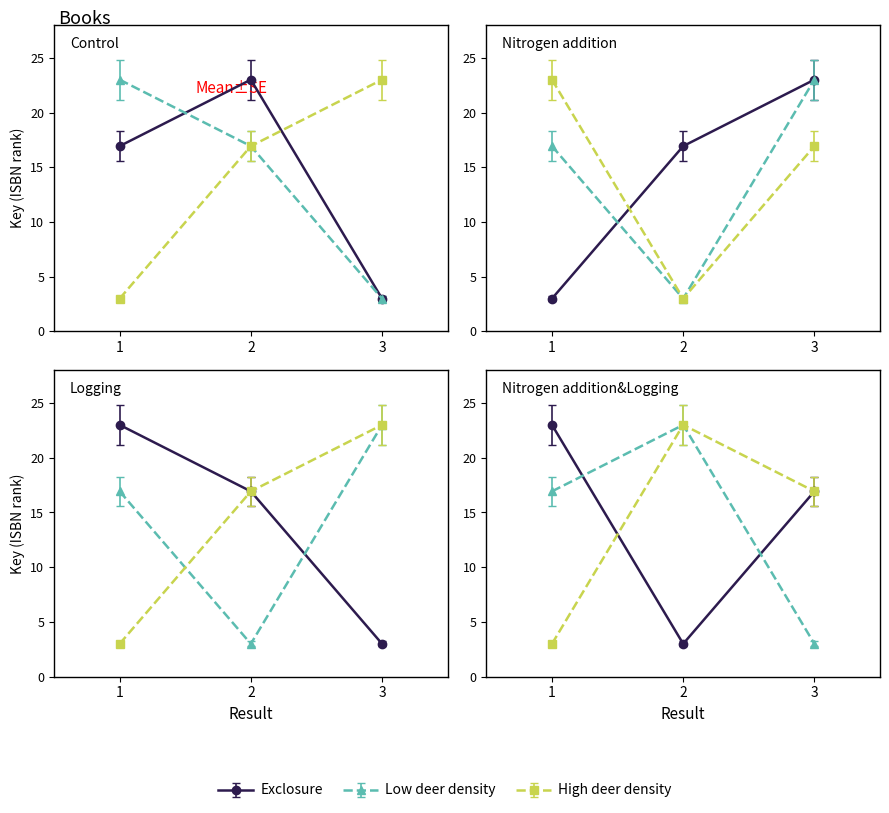

What is the difference between the highest and lowest values at 3?

0.5